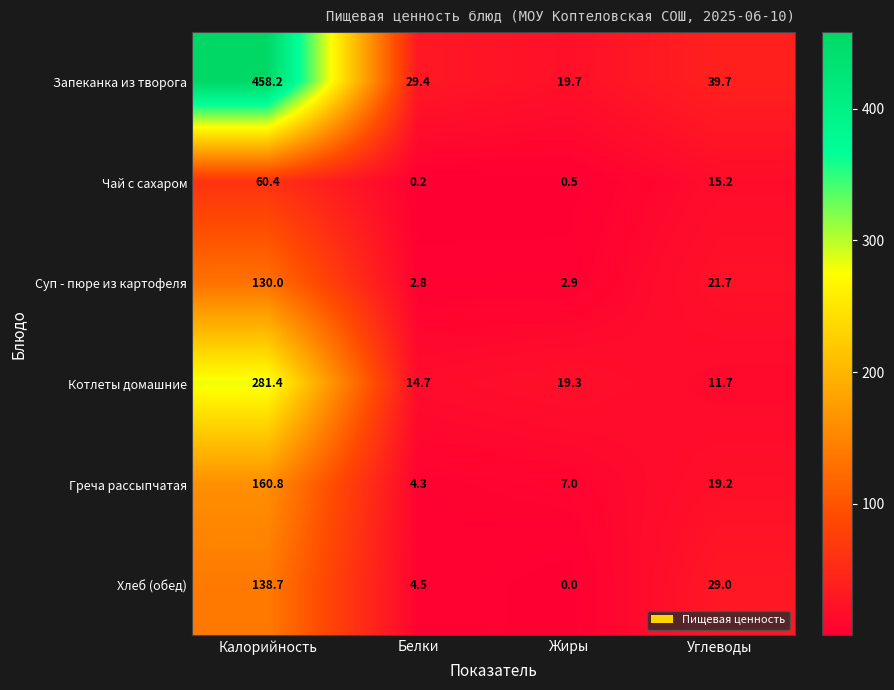

Rank the series by their maximum value, from highest to lowest.

Запеканка из творога, Котлеты домашние, Греча рассыпчатая, Хлеб (обед), Суп - пюре из картофеля, Чай с сахаром